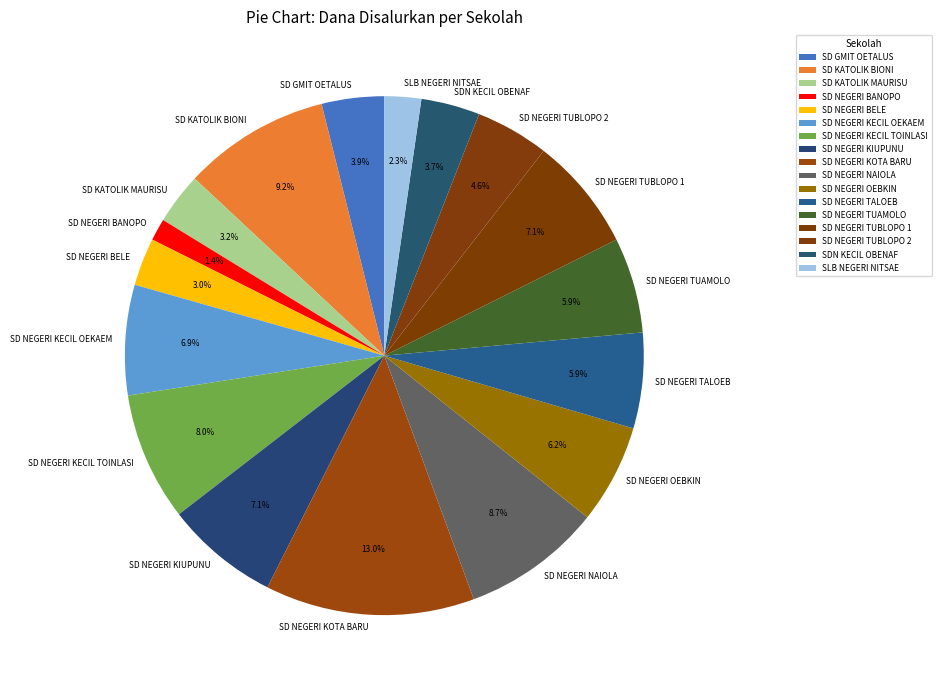

What is the ratio of the value at SD NEGERI TALOEB to the value at SD NEGERI TUAMOLO?

1.0